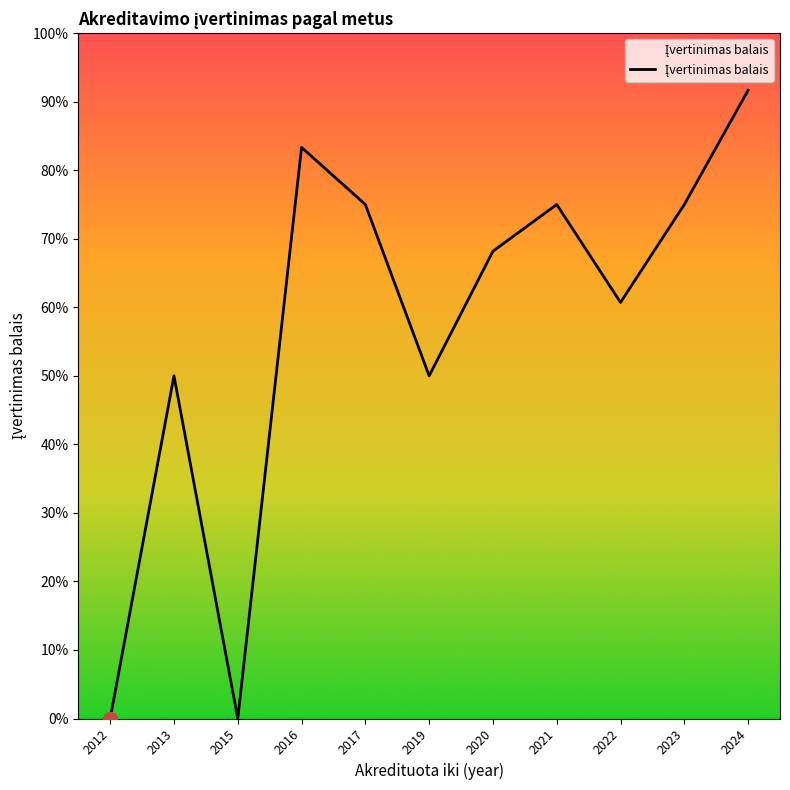

What is the average value?

57.2